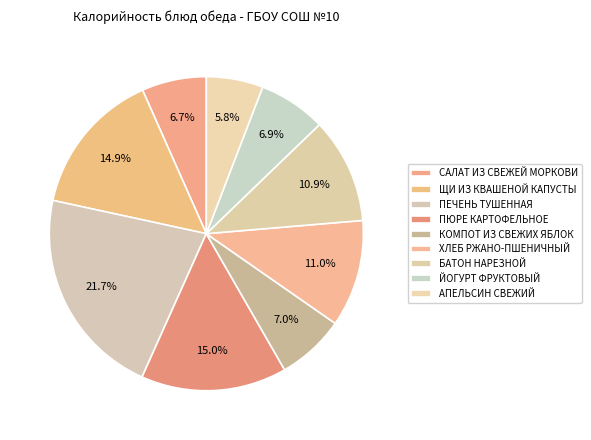

Is there a majority slice in this chart?

No